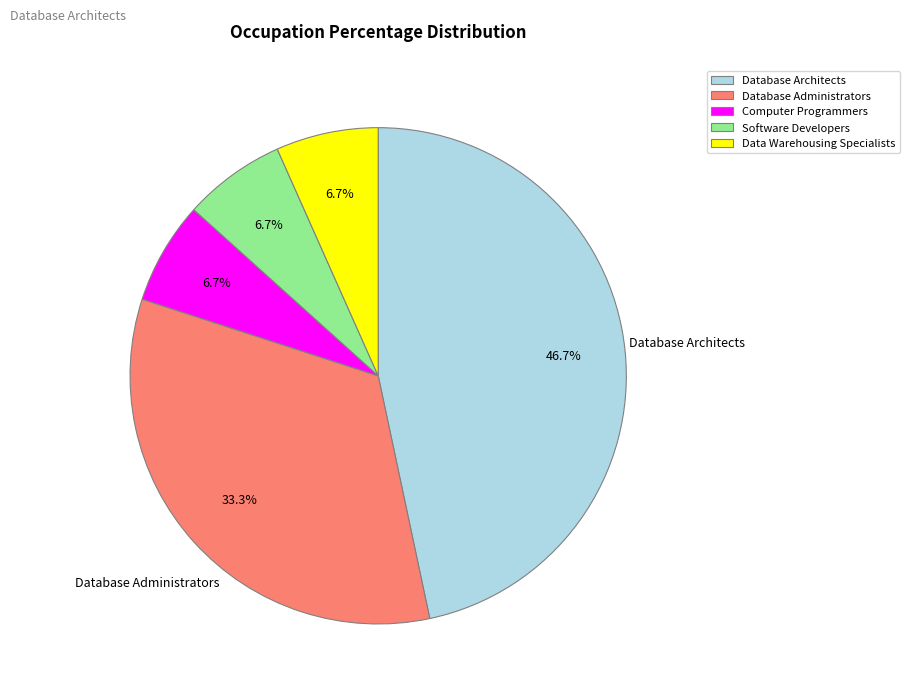

Combined, what portion of the pie is Database Administrators and Computer Programmers?

40.0%